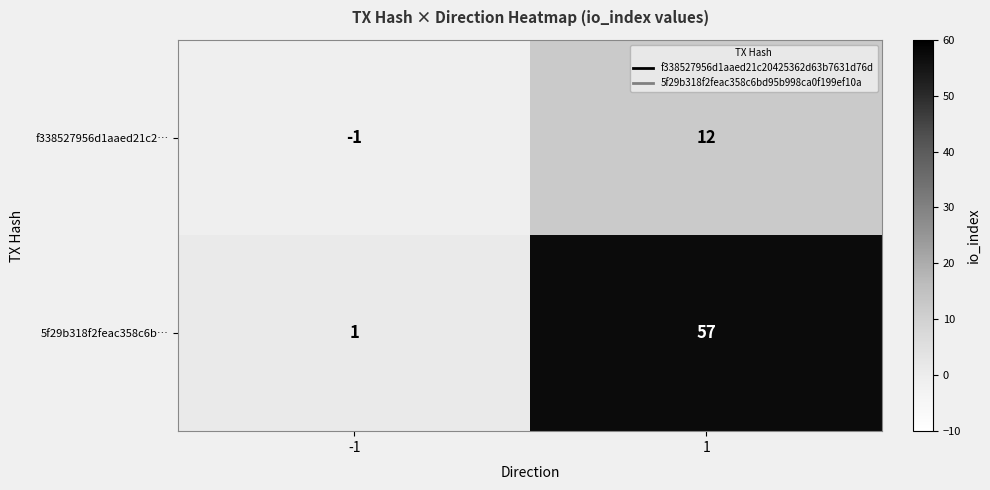

Rank the series by their average value, from lowest to highest.

f338527956d1aaed21c2…, 5f29b318f2feac358c6b…